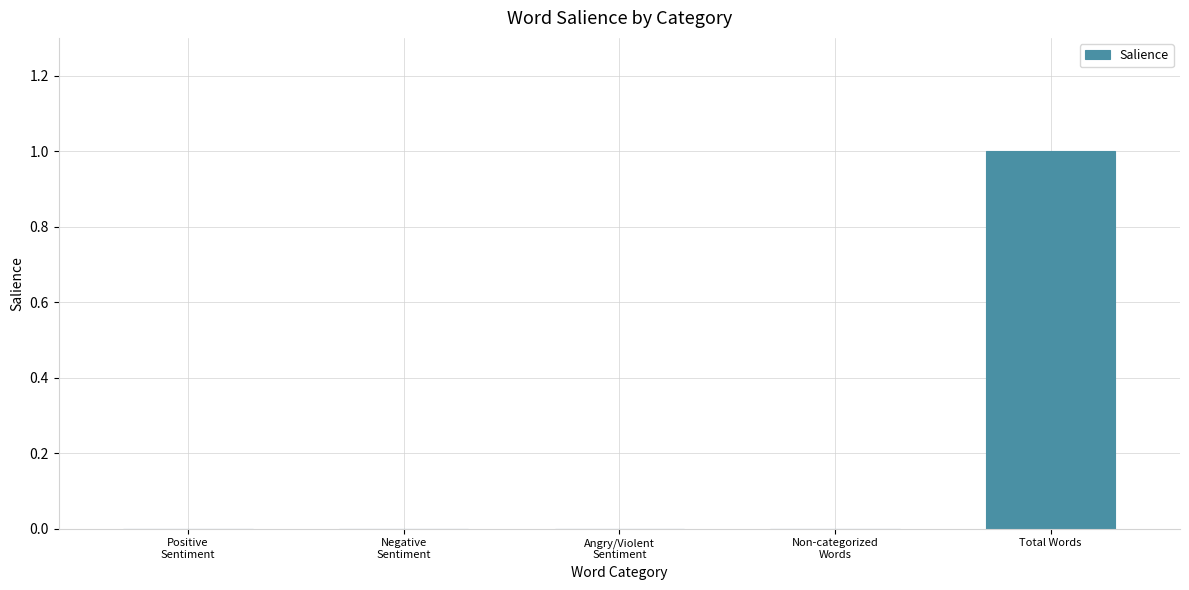

Which label corresponds to the largest value in the chart?

Total Words